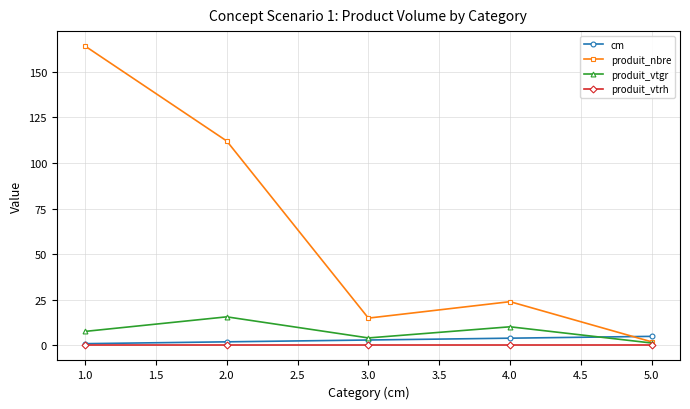

True or false: produit_vtgr has more than 2 interior local peaks.

False